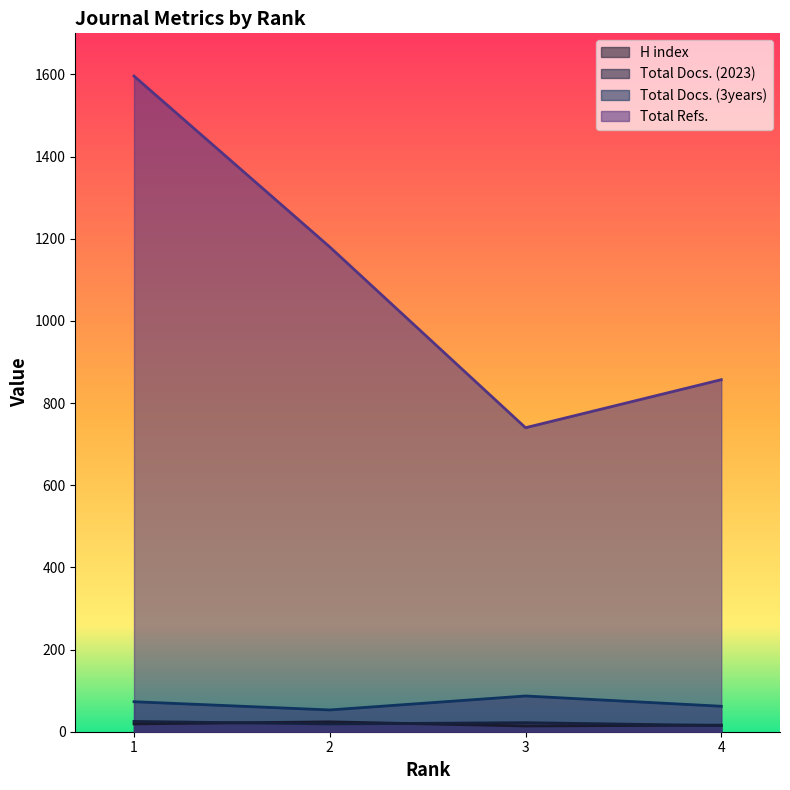

Count the number of data series in this chart.

4